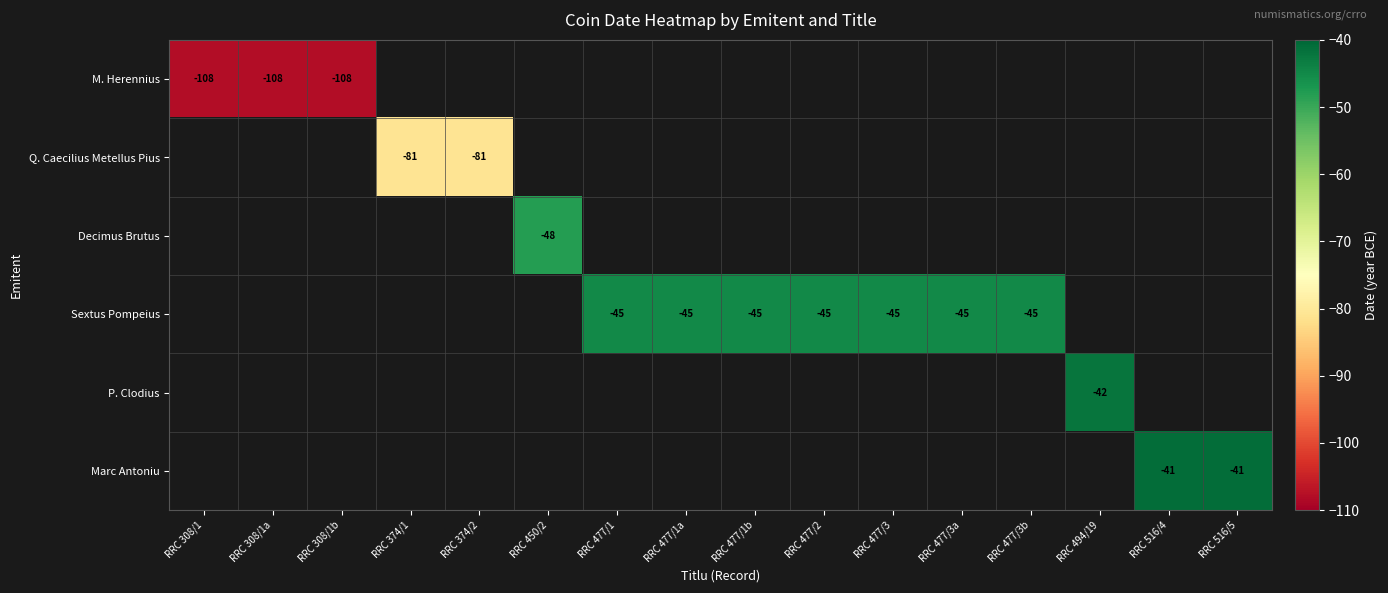

Count the number of data series in this chart.

6